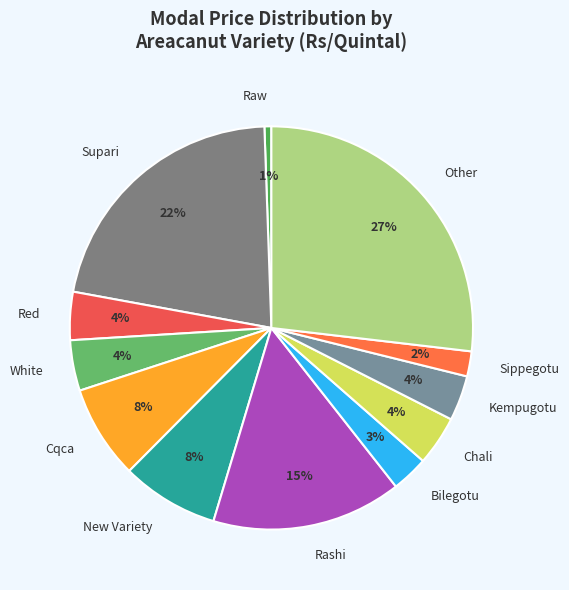

How many slices are in this pie chart?

12